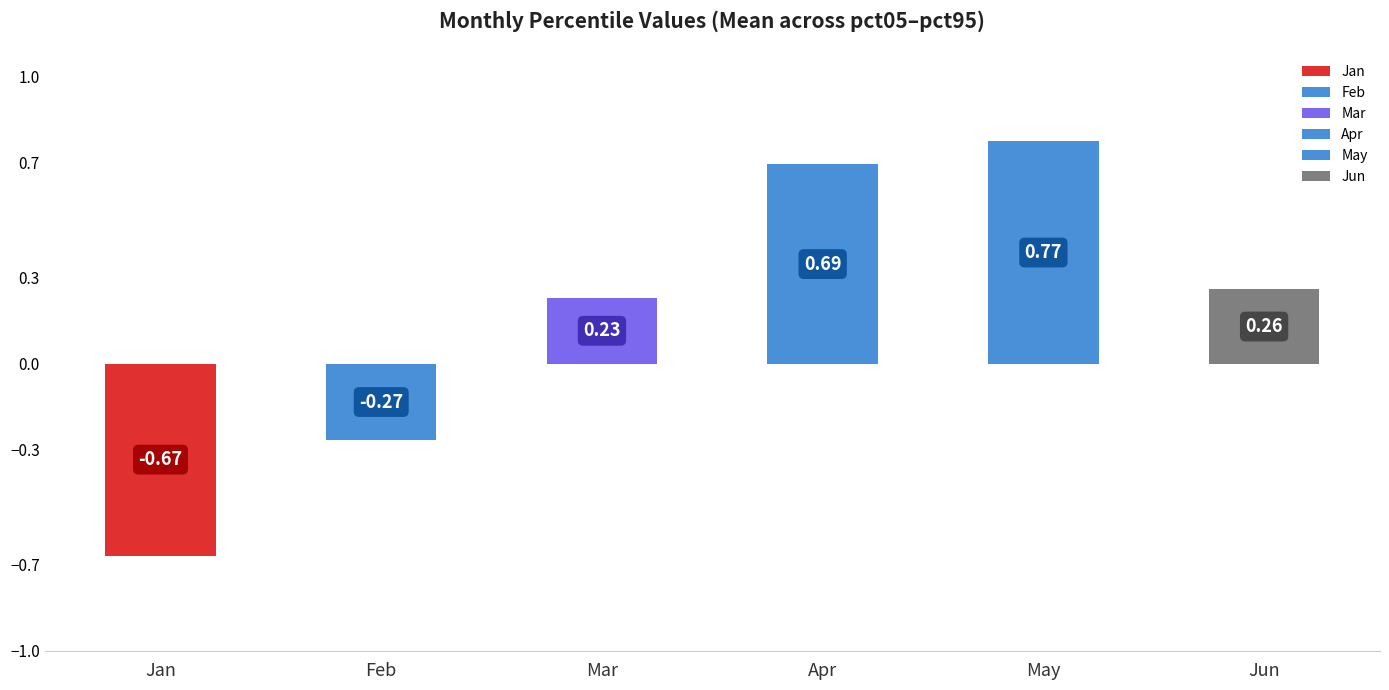

What is the difference between the maximum and minimum values?

1.4